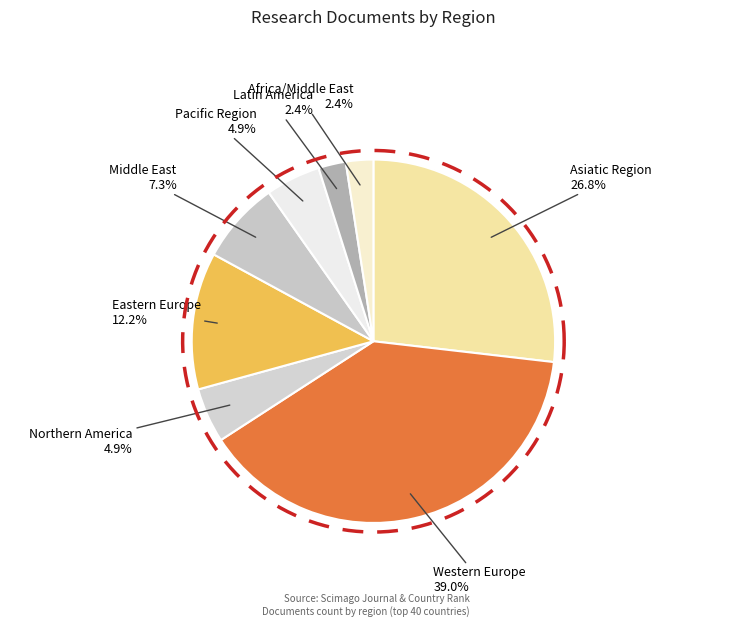

Which category has the biggest portion of the pie?

Western Europe